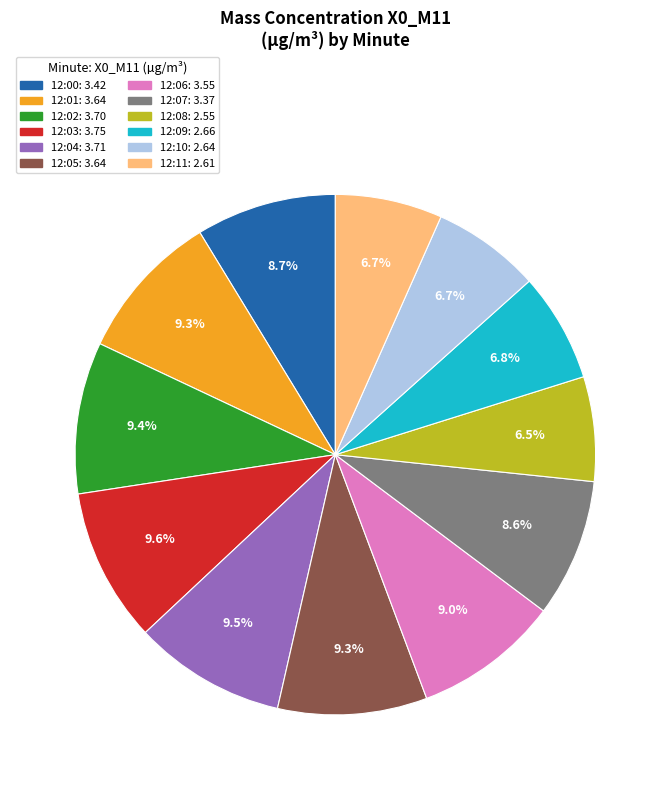

True or false: 12:11 accounts for 7% of the total.

True